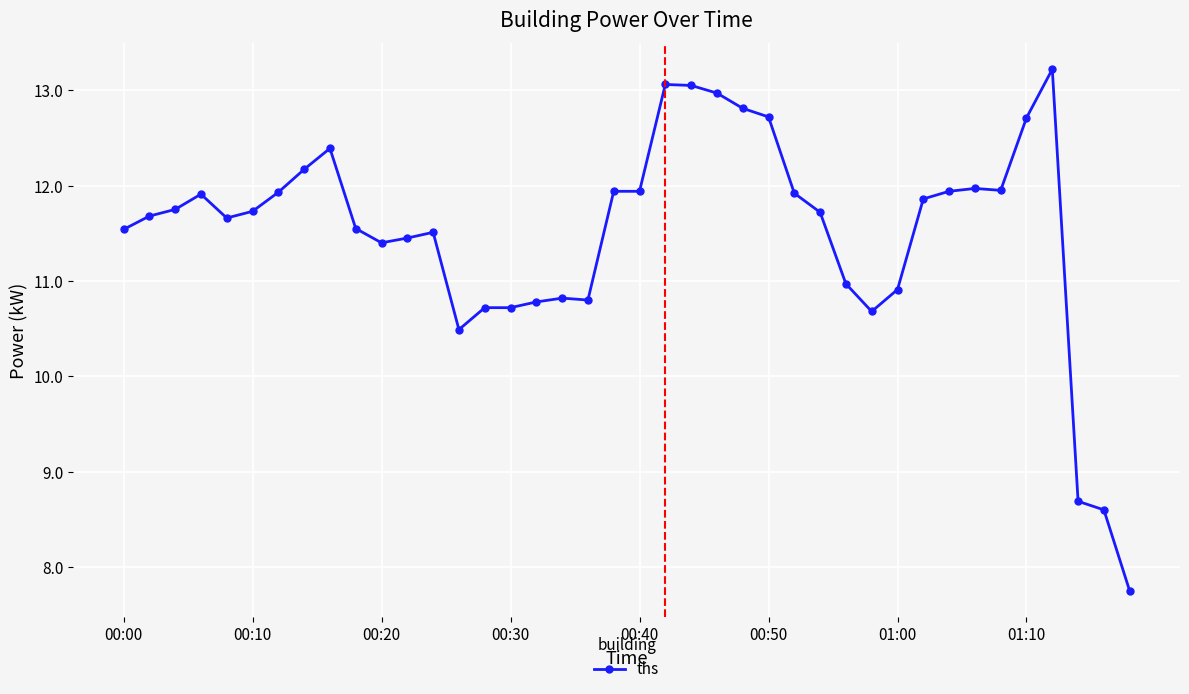

What is the minimum value shown in the chart?

7.8